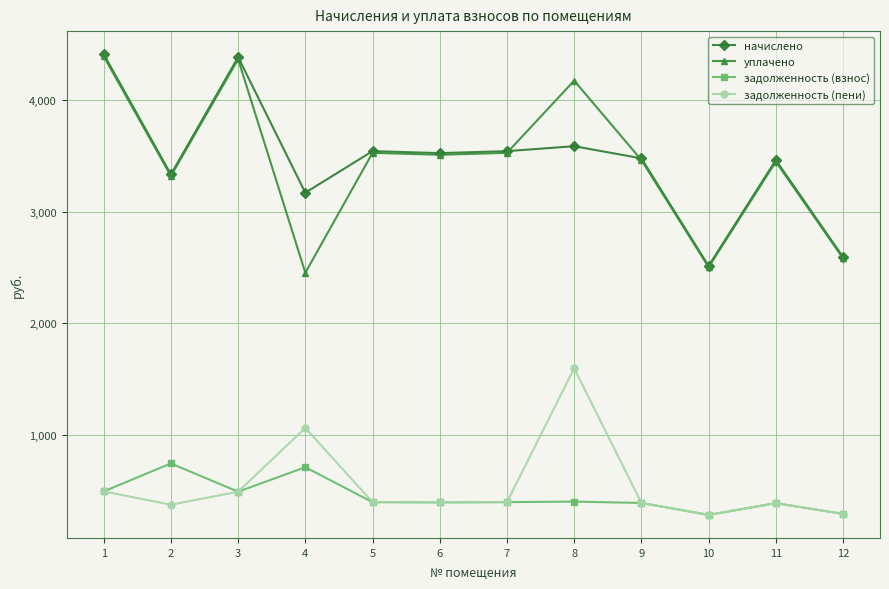

What is the difference between the highest and lowest values at 8?

3778.4